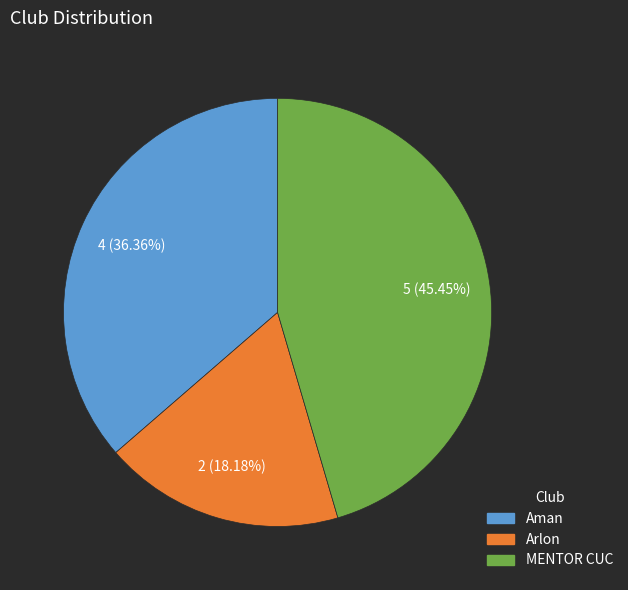

Between Aman and MENTOR CUC, which is larger?

MENTOR CUC